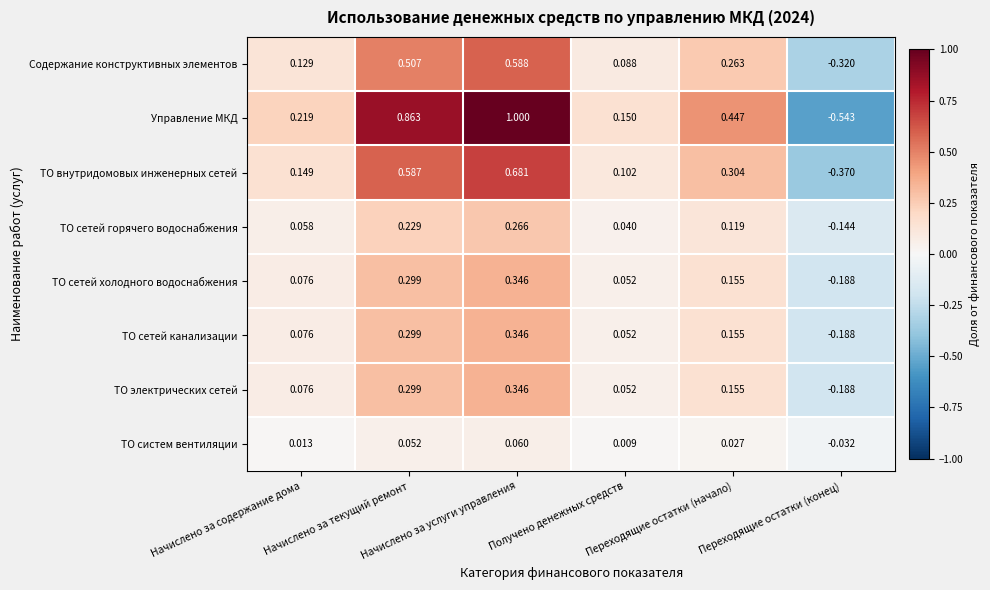

Which series has the largest total across all categories?

Управление МКД